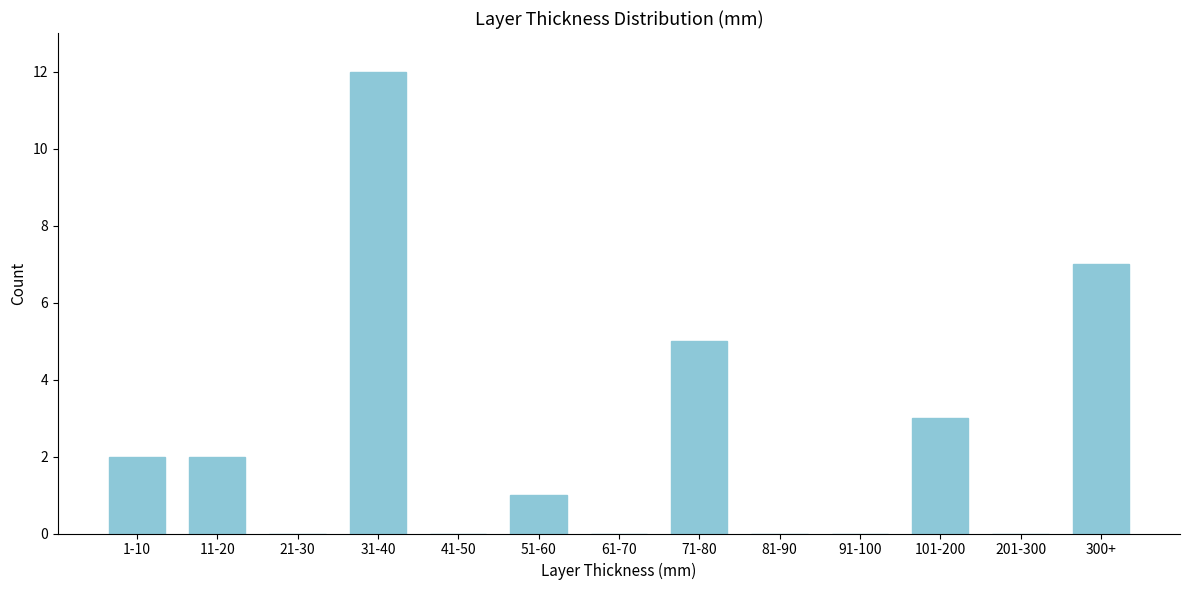

Reading left to right, transcribe all the data shown in this chart.

1-10=2	11-20=2	21-30=0	31-40=12	41-50=0	51-60=1	61-70=0	71-80=5	81-90=0	91-100=0	101-200=3	201-300=0	300+=7